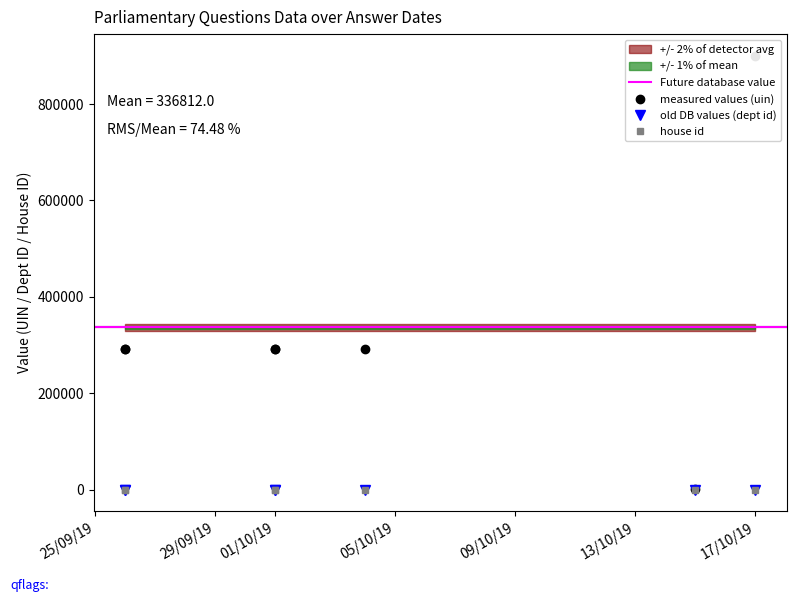

What position from the left is 13/10/19?

6